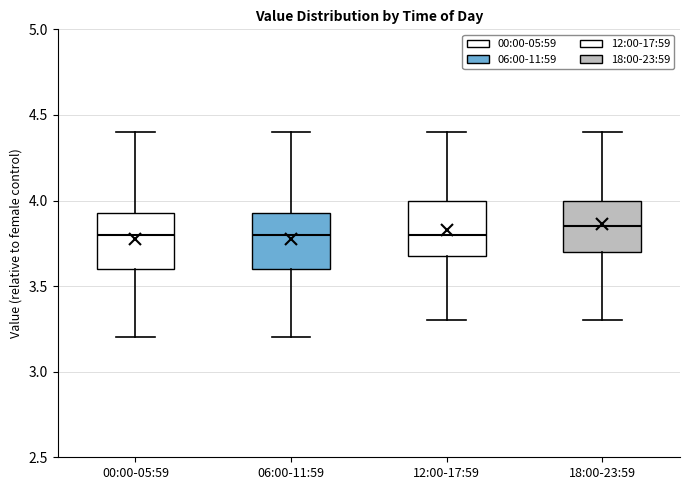

Where is the lower edge of the box for 18:00-23:59 on the y-axis? The values are not printed on the chart, so give them approximately, as read against the axis.

3.70